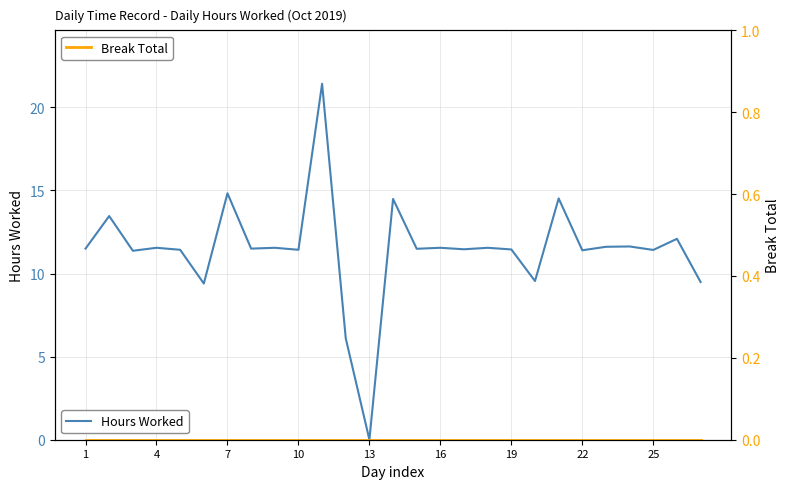

How many data points does each series have?

27